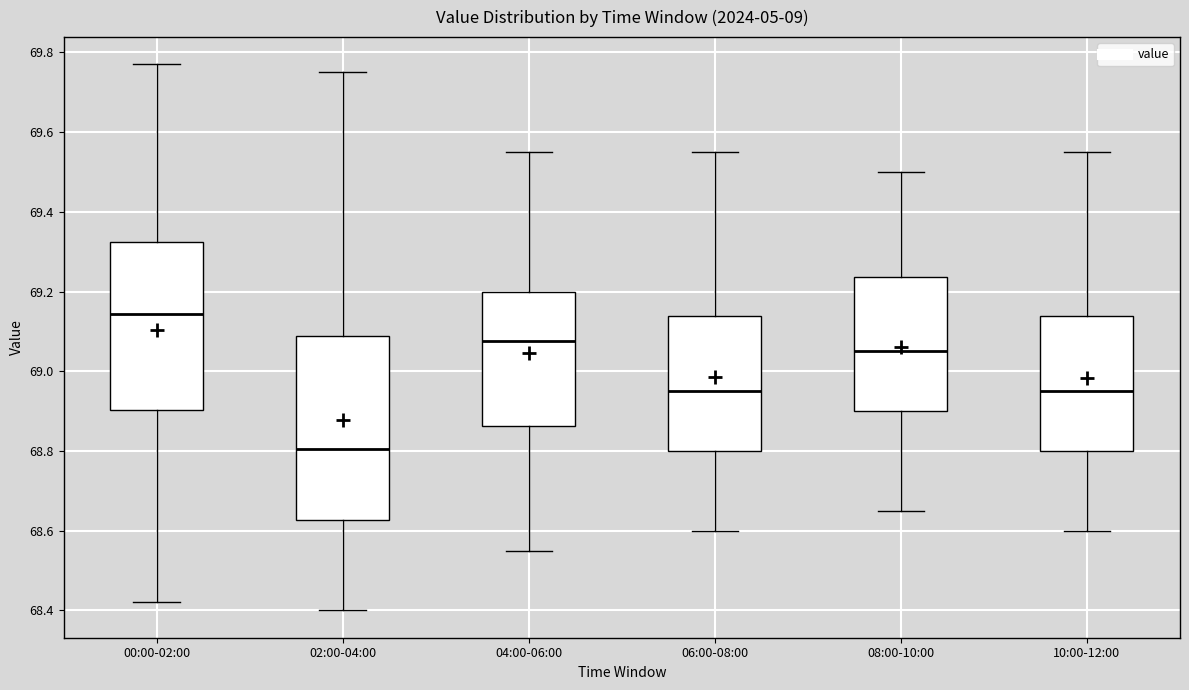

Reading left to right, read every box against the y-axis: the position of its median line, the range the box covers, and the ends of its whiskers. The values are not printed on the chart, so give them approximately, as read against the axis.

00:00-02:00: median 69.14, box 68.90 to 69.32, whiskers 68.42 to 69.78
02:00-04:00: median 68.80, box 68.62 to 69.08, whiskers 68.40 to 69.76
04:00-06:00: median 69.08, box 68.86 to 69.20, whiskers 68.56 to 69.56
06:00-08:00: median 68.96, box 68.80 to 69.14, whiskers 68.60 to 69.56
08:00-10:00: median 69.06, box 68.90 to 69.24, whiskers 68.66 to 69.50
10:00-12:00: median 68.96, box 68.80 to 69.14, whiskers 68.60 to 69.56